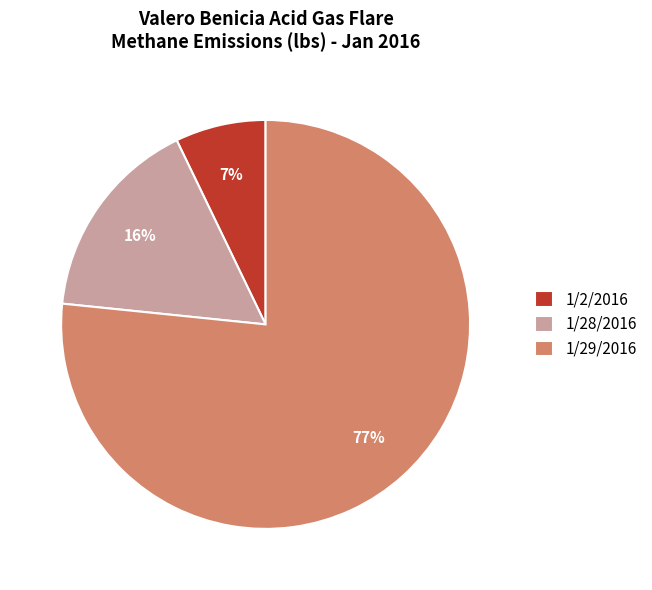

What is the largest slice in the pie chart?

1/29/2016